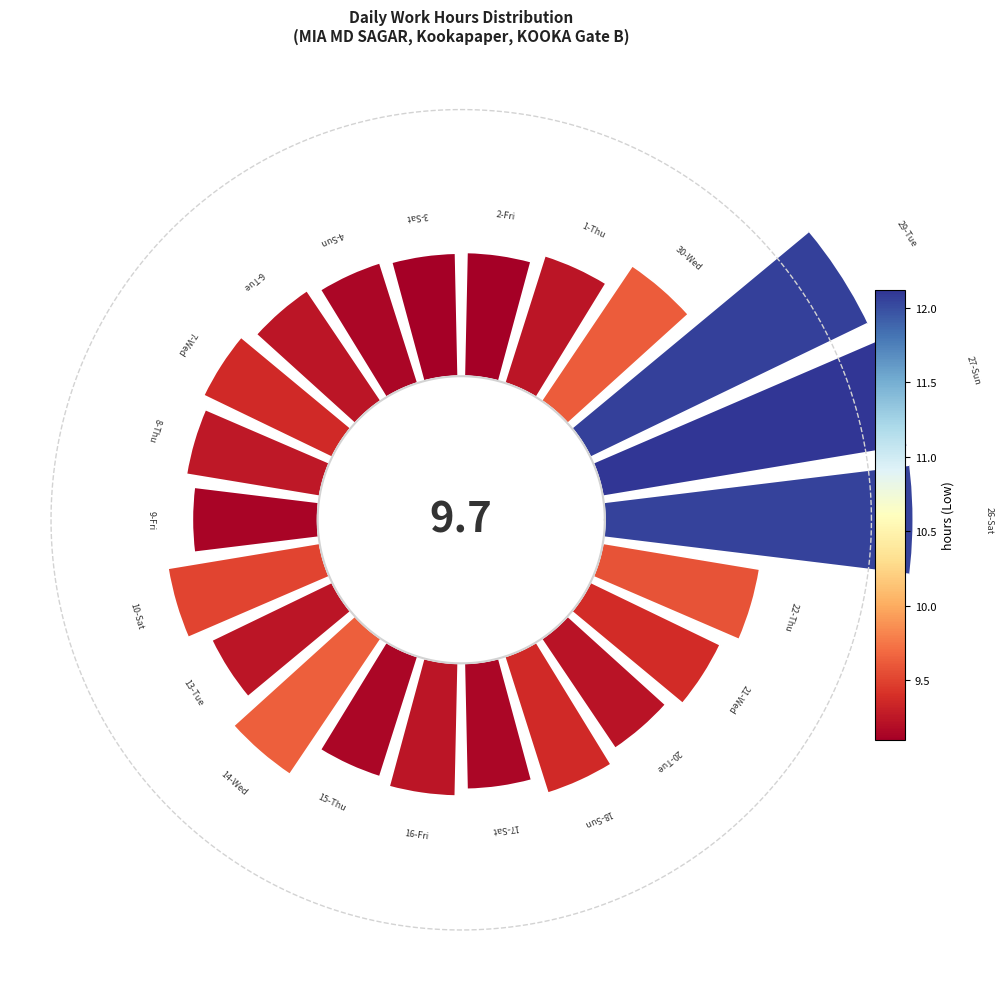

Count the number of slices in the pie.

22